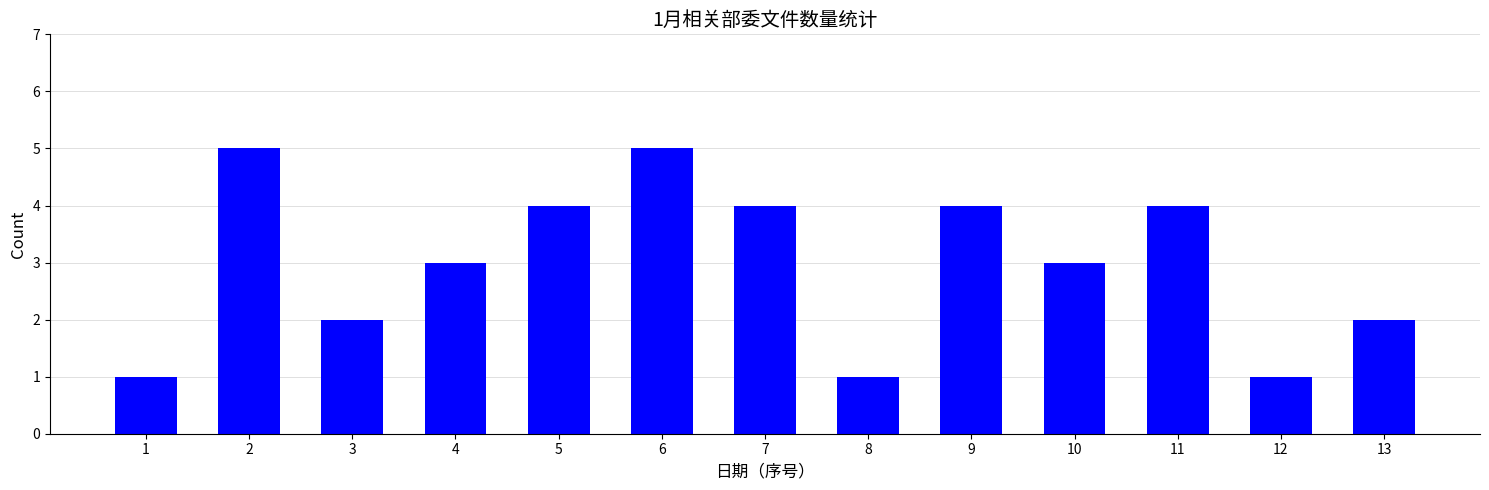

What is the change in value from 8 to 11?

+3